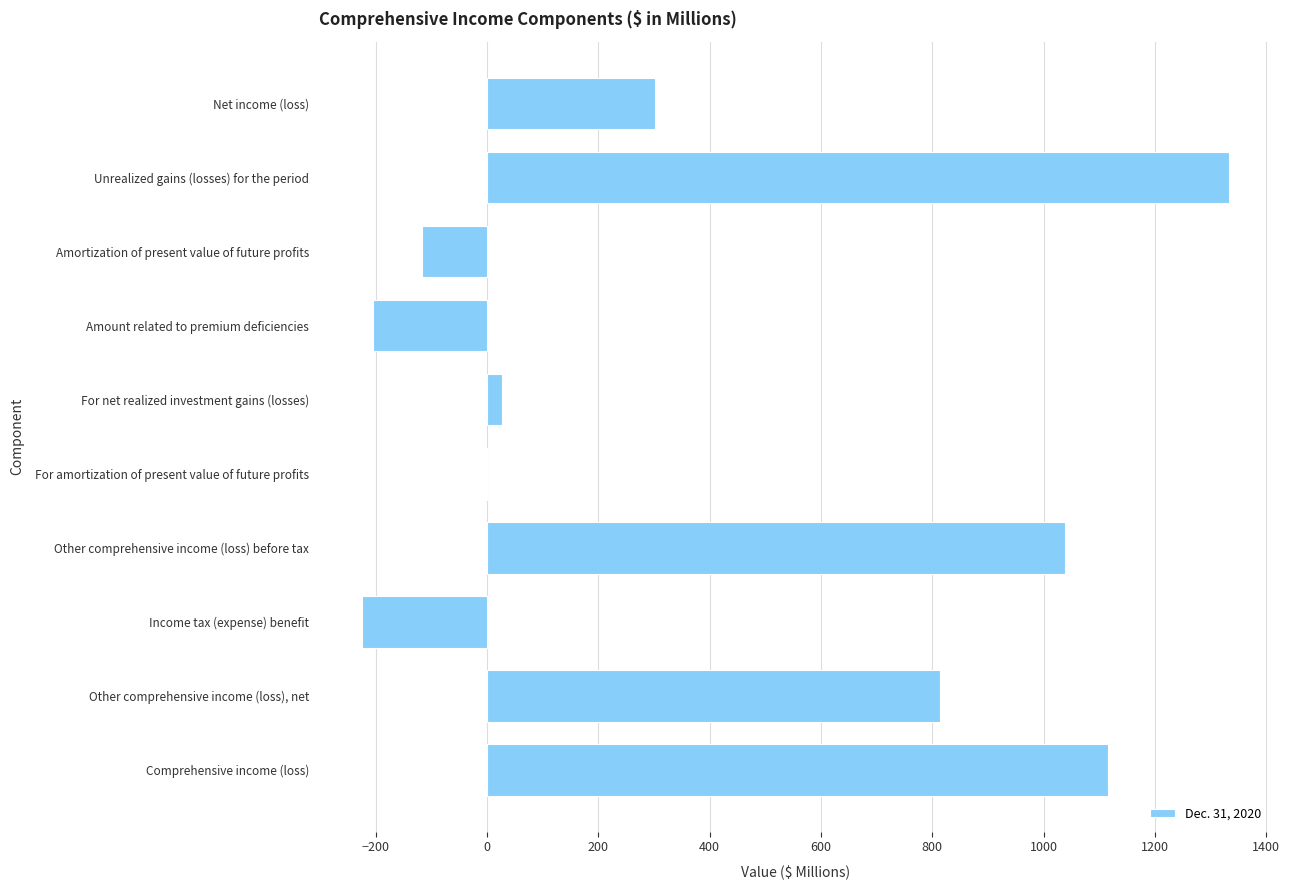

Which category has the highest value across all series?

Unrealized gains (losses) for the period